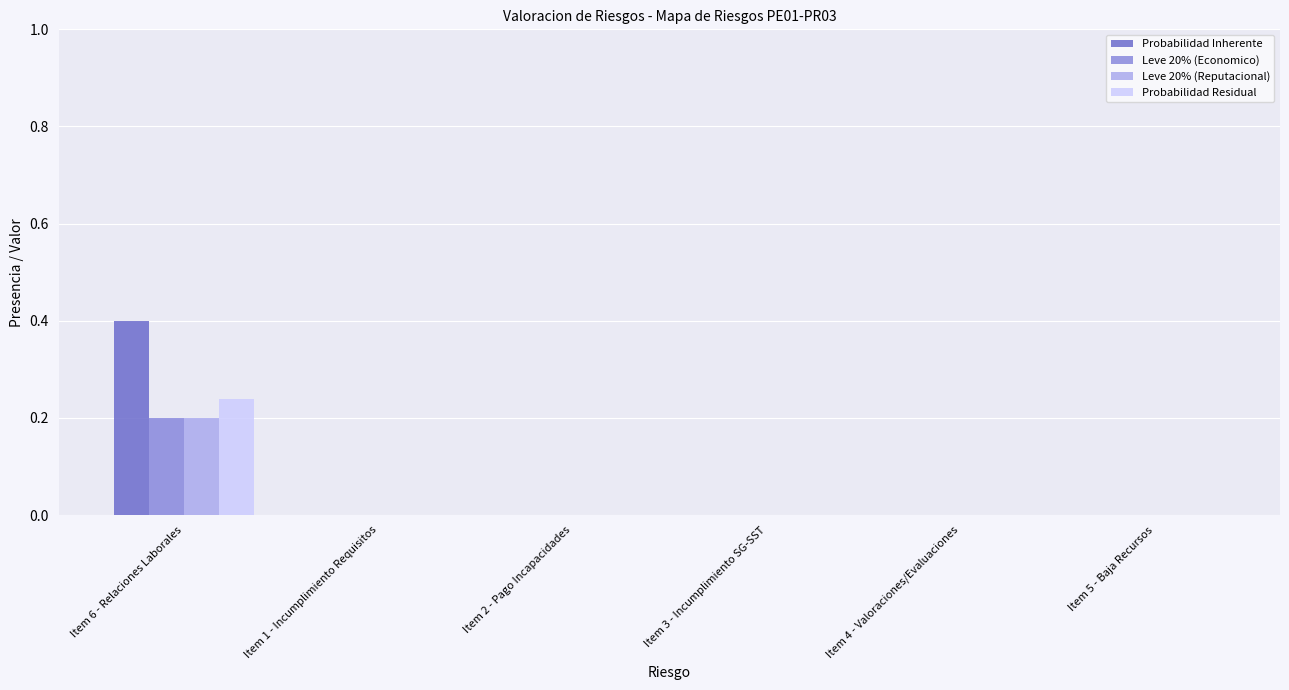

What is the greatest value displayed?

0.4